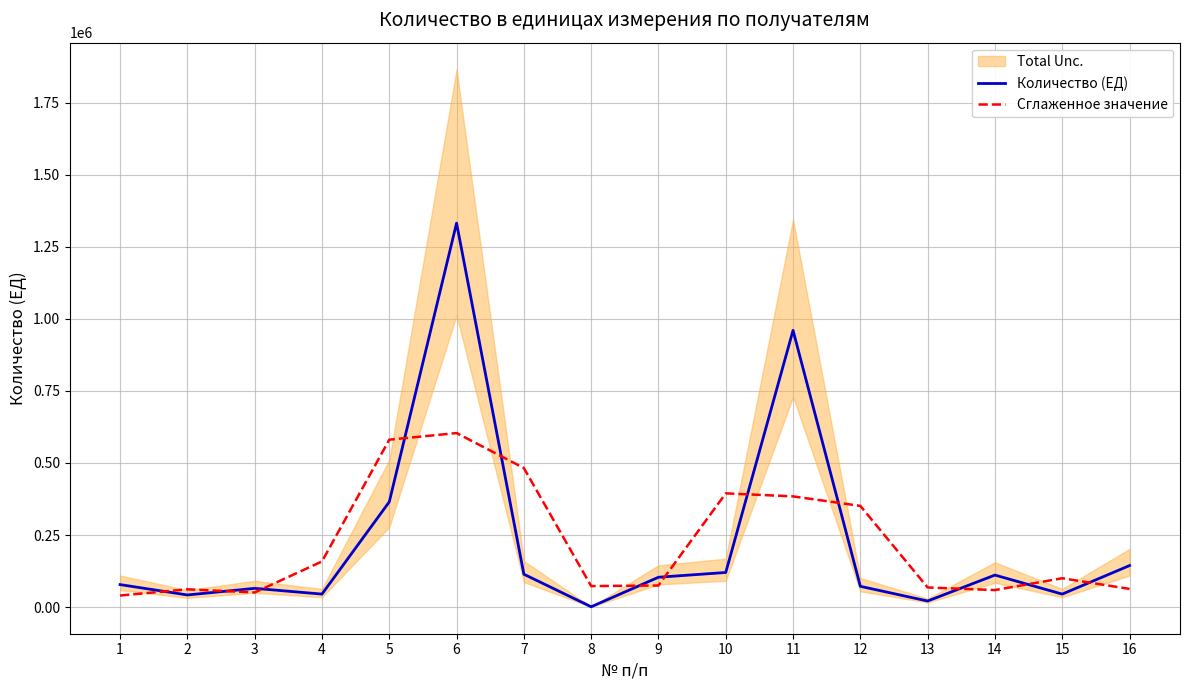

How many times do Количество (ЕД) and Сглаженное значение cross each other?

12